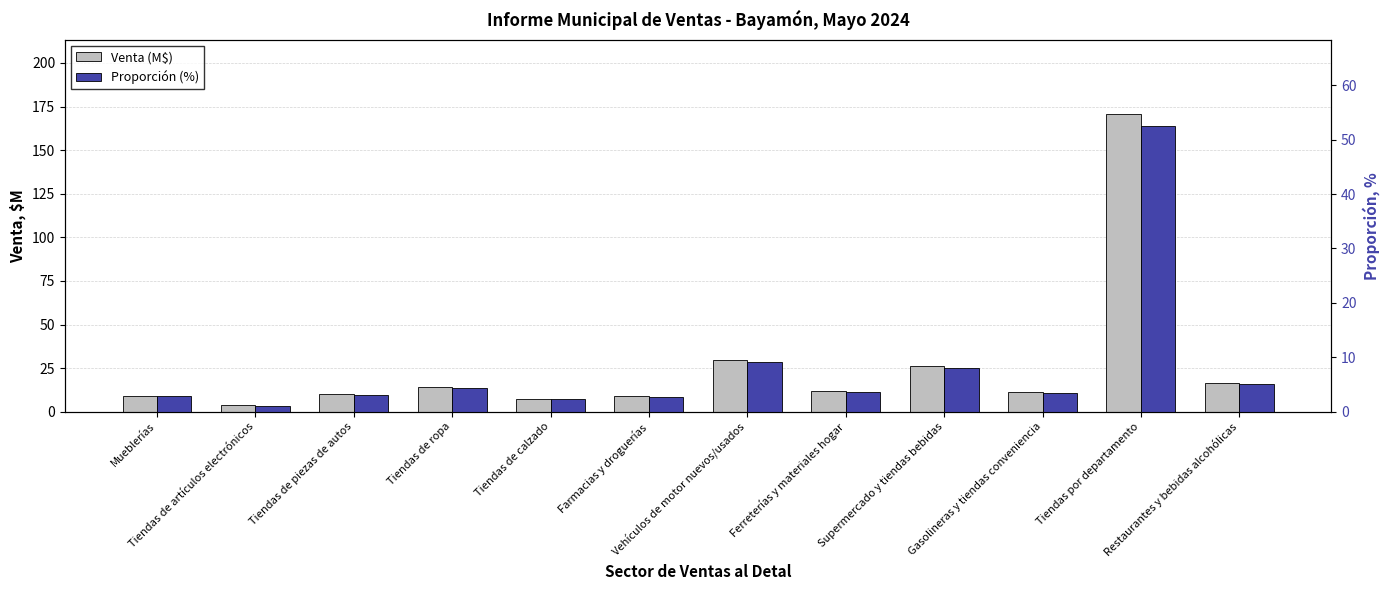

The Proporción (%) series shows 4.9 at Gasolineras y tiendas conveniencia. True or false?

False